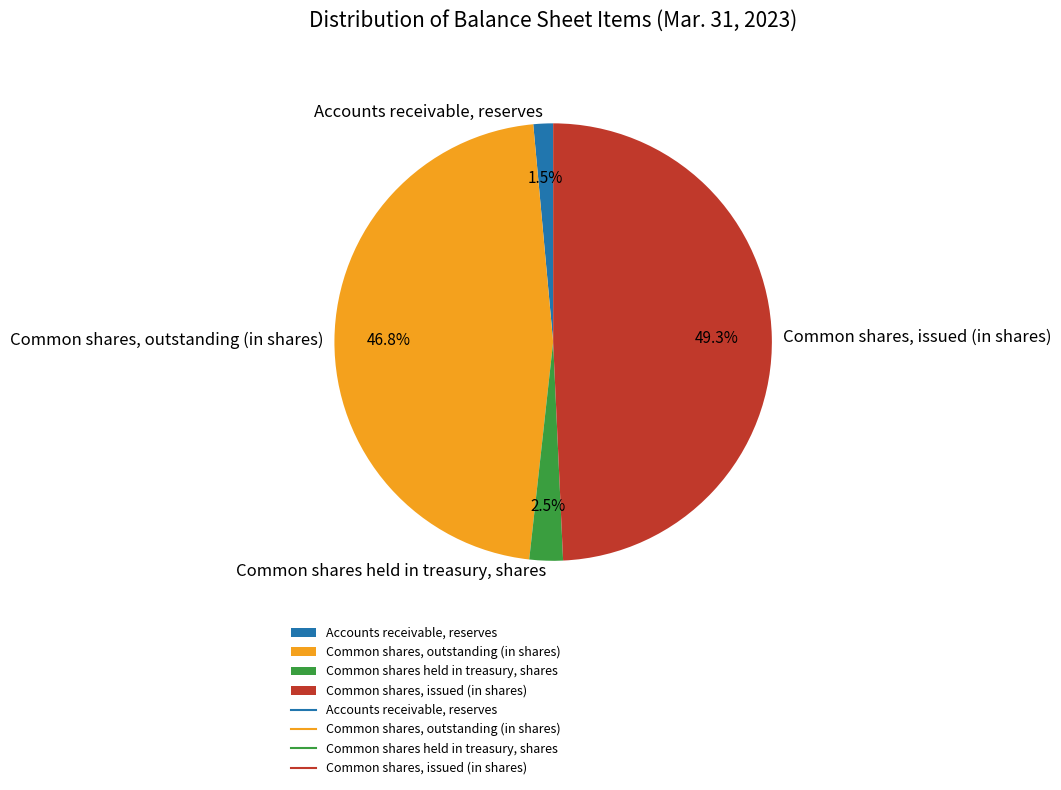

The Accounts receivable, reserves slice represents 16% of the pie. True or false?

False